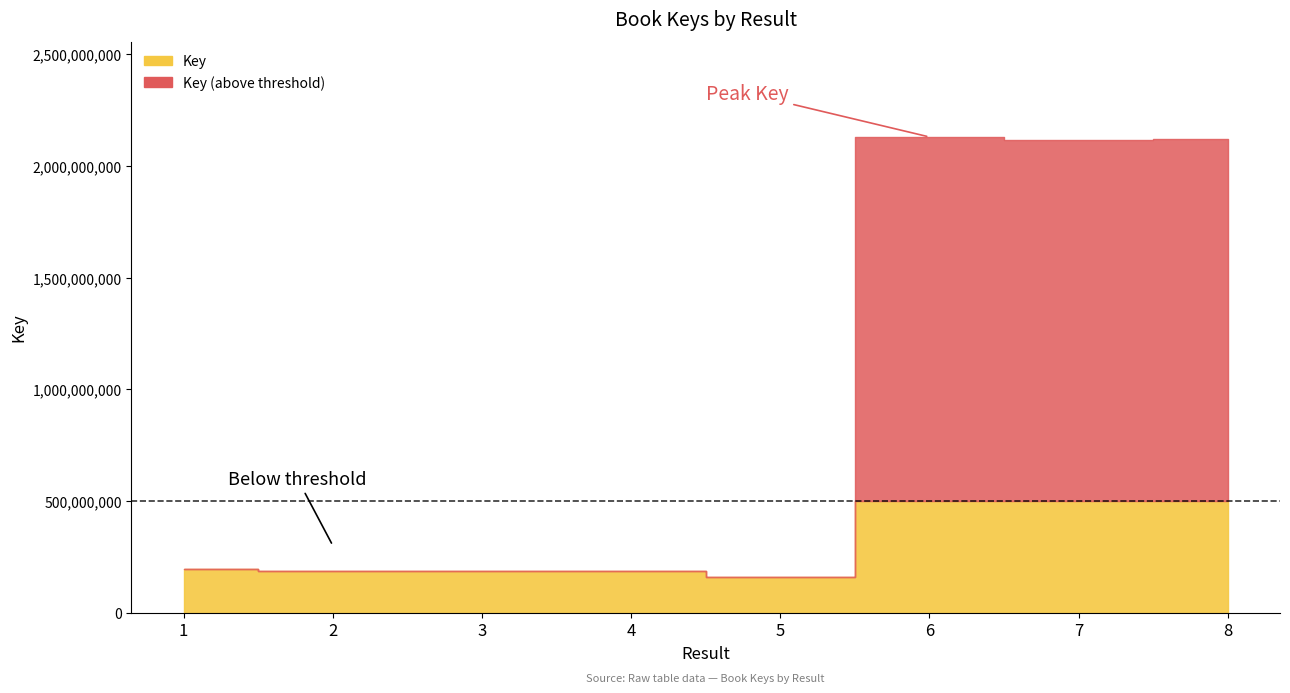

How many interior local valleys (lower than both neighbors) does the data have?

2